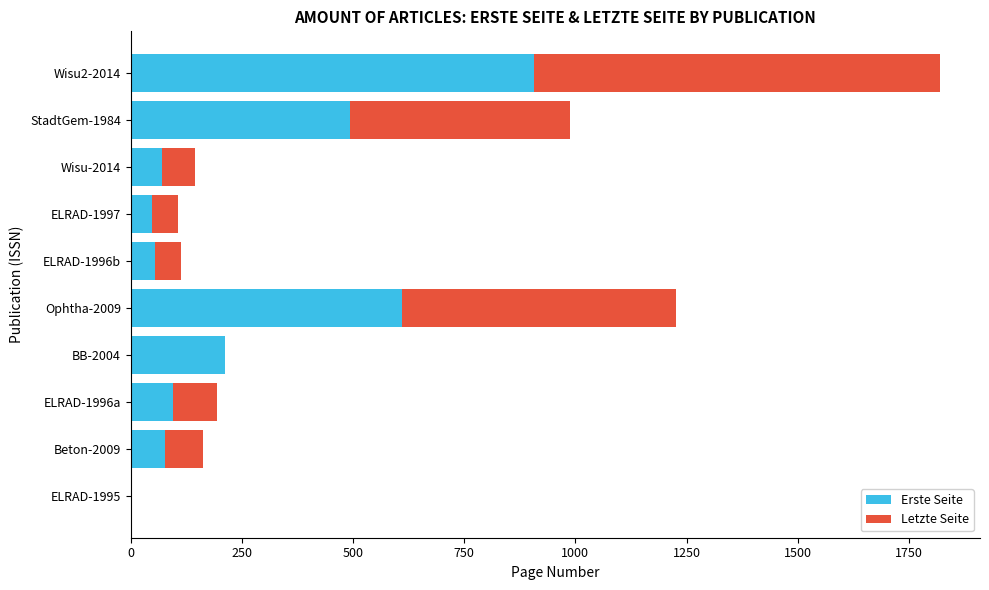

What are all the series names shown in the legend?

Erste Seite, Letzte Seite